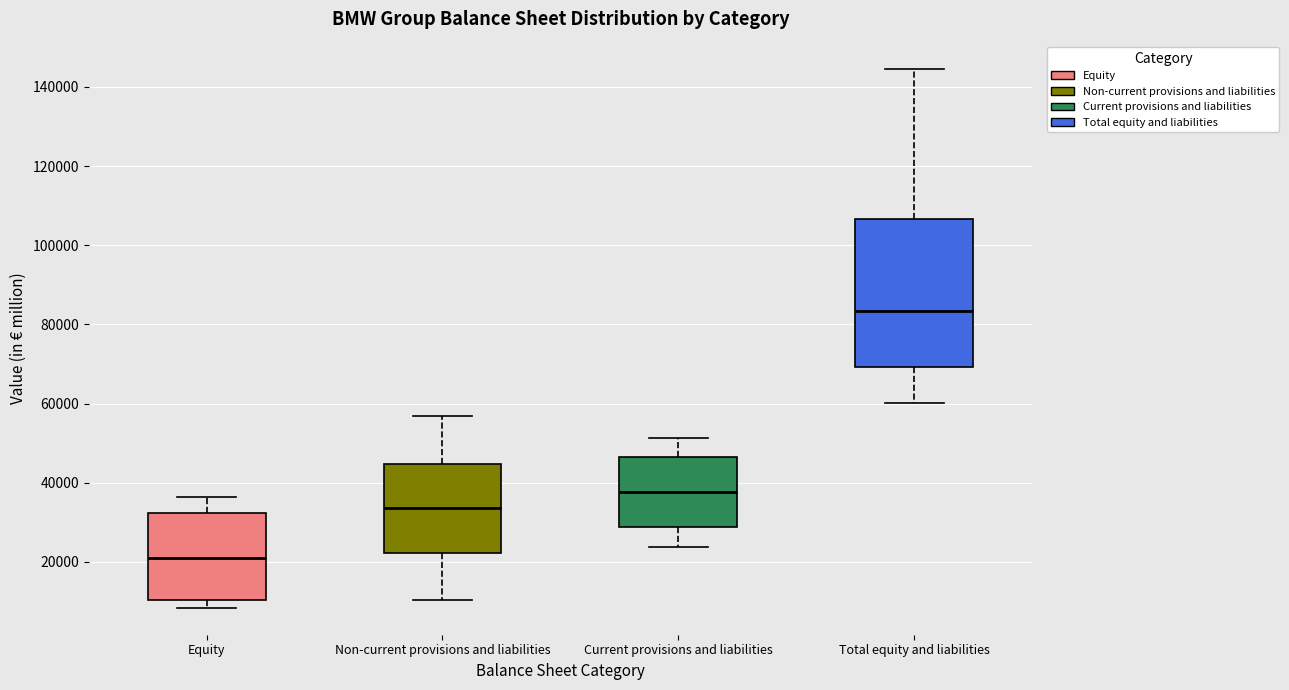

Comparing the boxes themselves (not the whiskers), which one is the tallest?

Total equity and liabilities